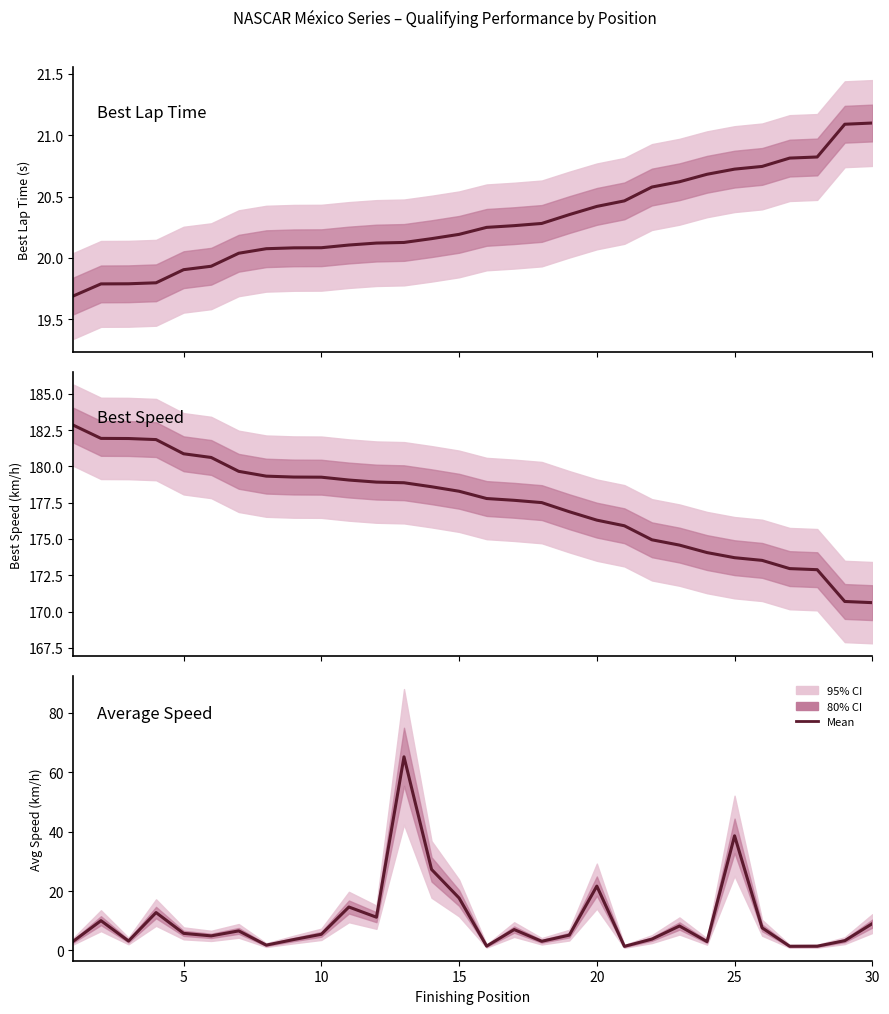

What is the value of the Best Speed point at the 30th from the left?

170.6